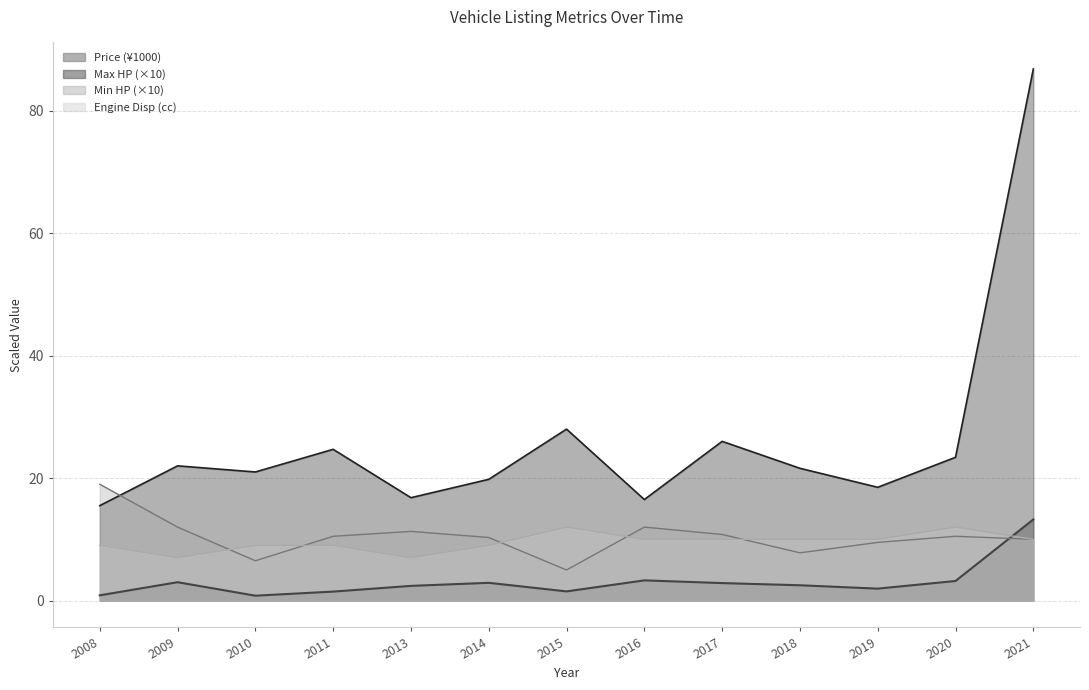

What is the approximate value of MinHP at 2011?

10.5